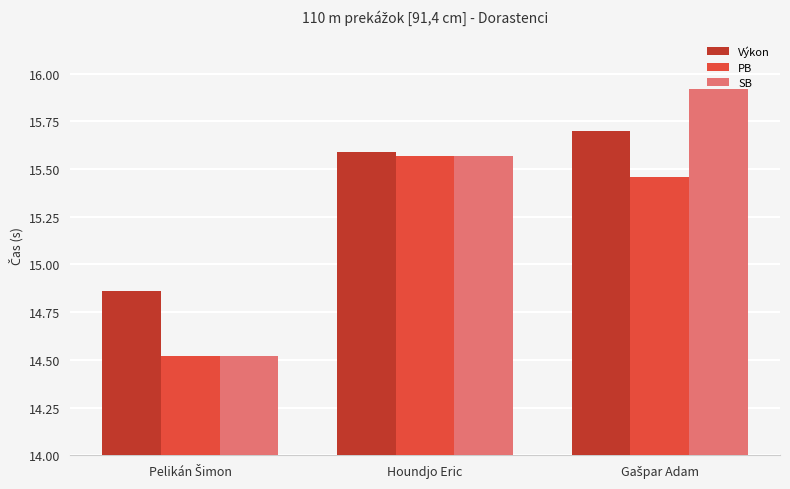

What is the difference between the maximum and minimum values in the SB series?

1.4